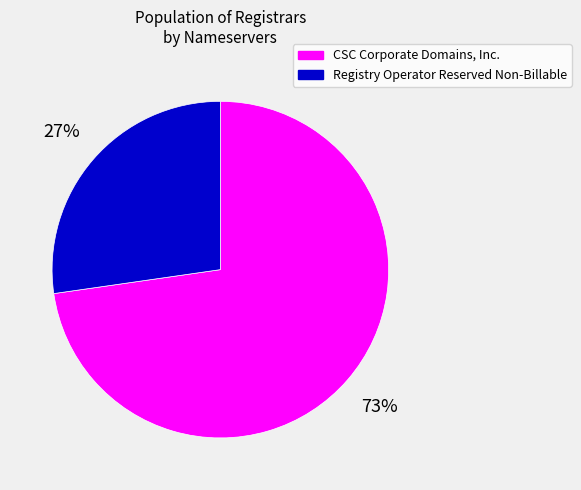

To the nearest percent, what is the average slice percentage?

50%